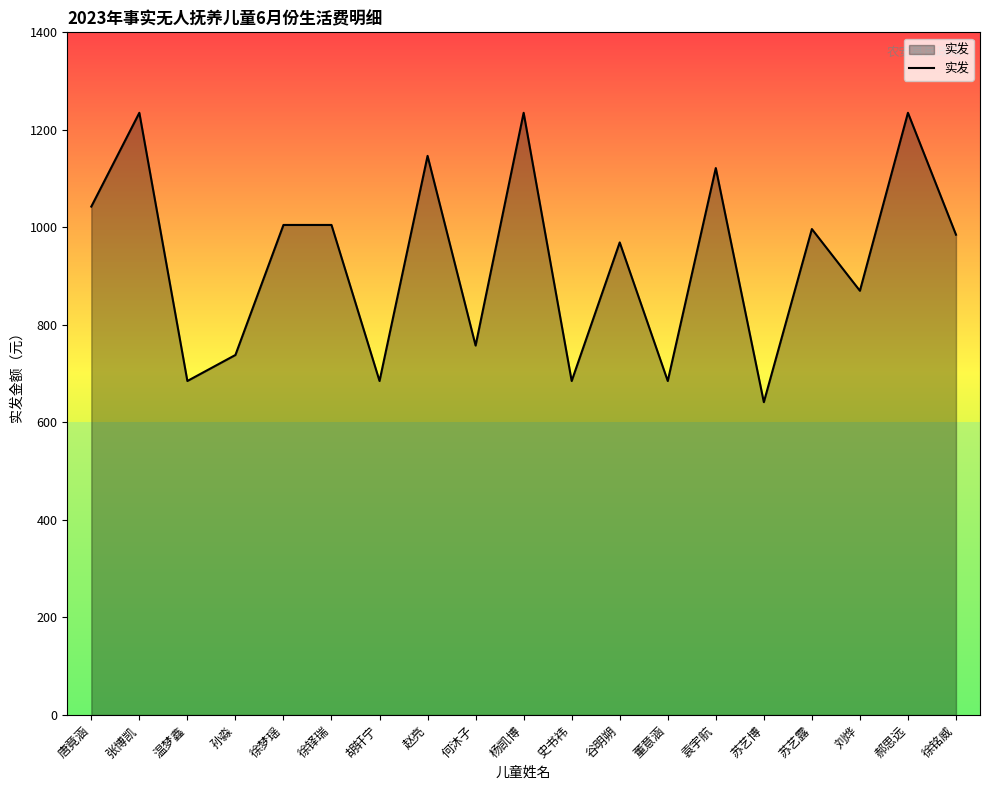

Which has a higher value, 孙淼 or 史书祎?

孙淼